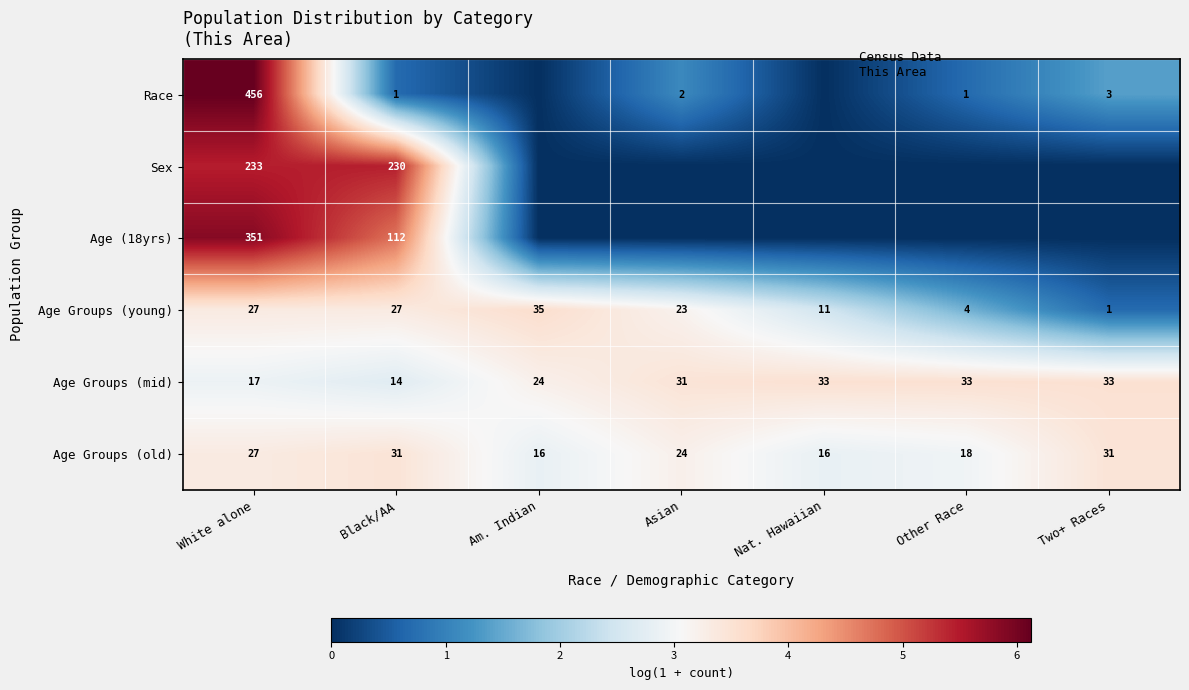

Which category has the lowest value in the Age Groups (young) series?

Two+ Races